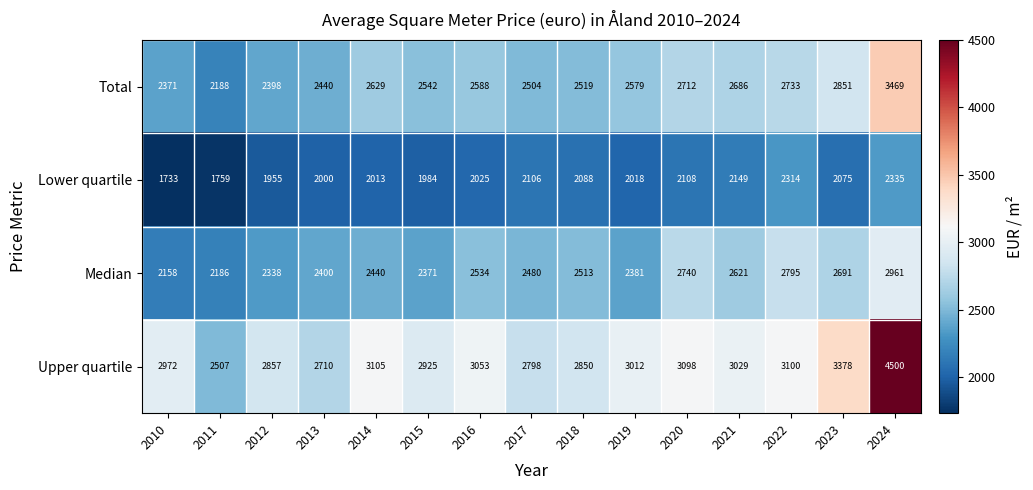

The Total series shows 2686 at 2021. True or false?

True